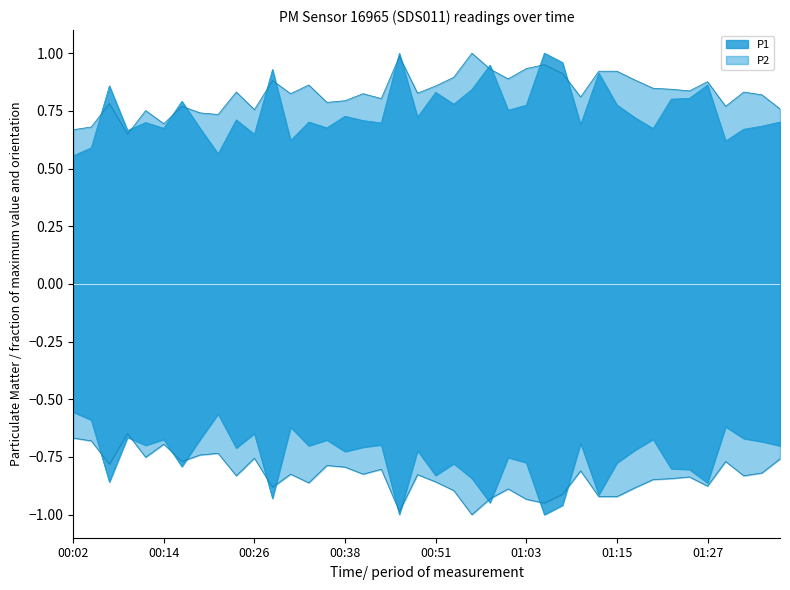

What is the difference between the maximum and minimum values in the P1 series?

0.4